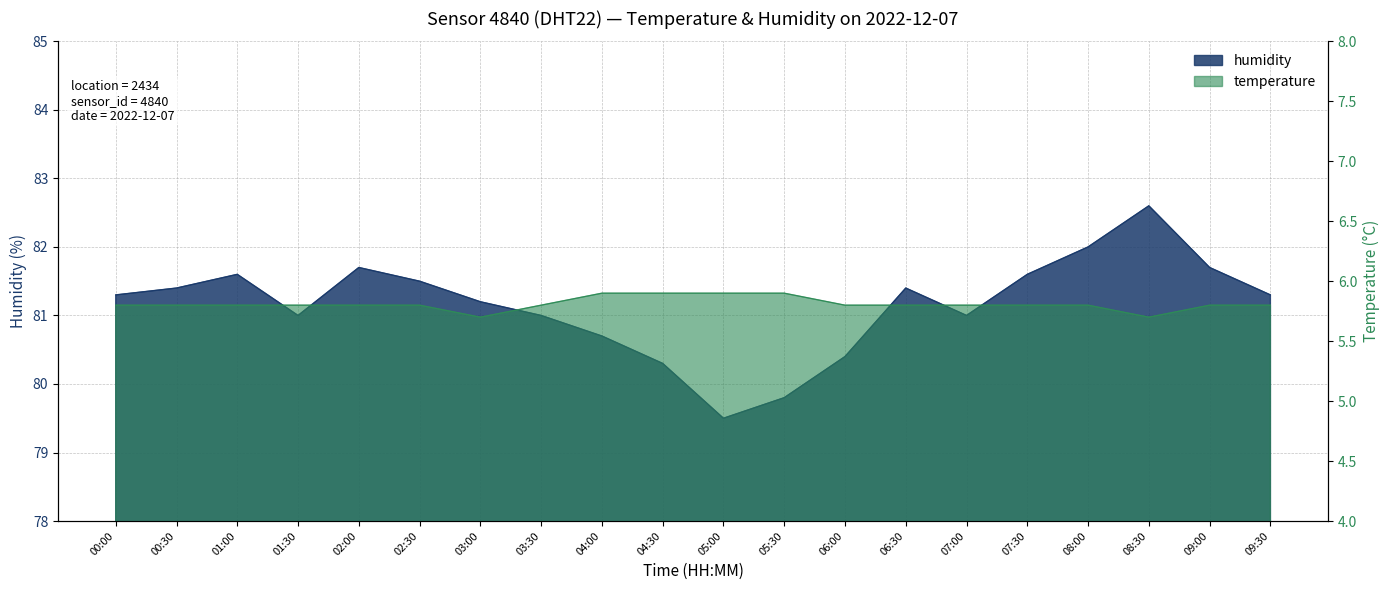

Does the chart have visible grid lines?

Yes